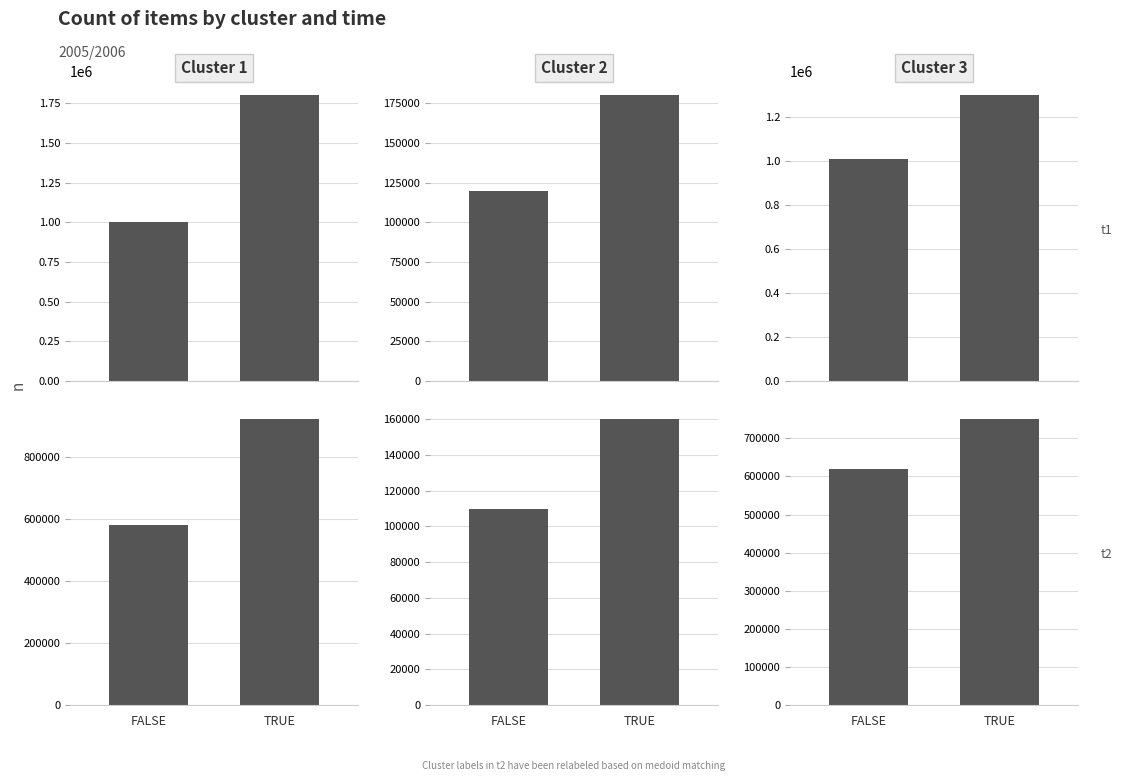

At which category is the sum across all series the highest?

TRUE